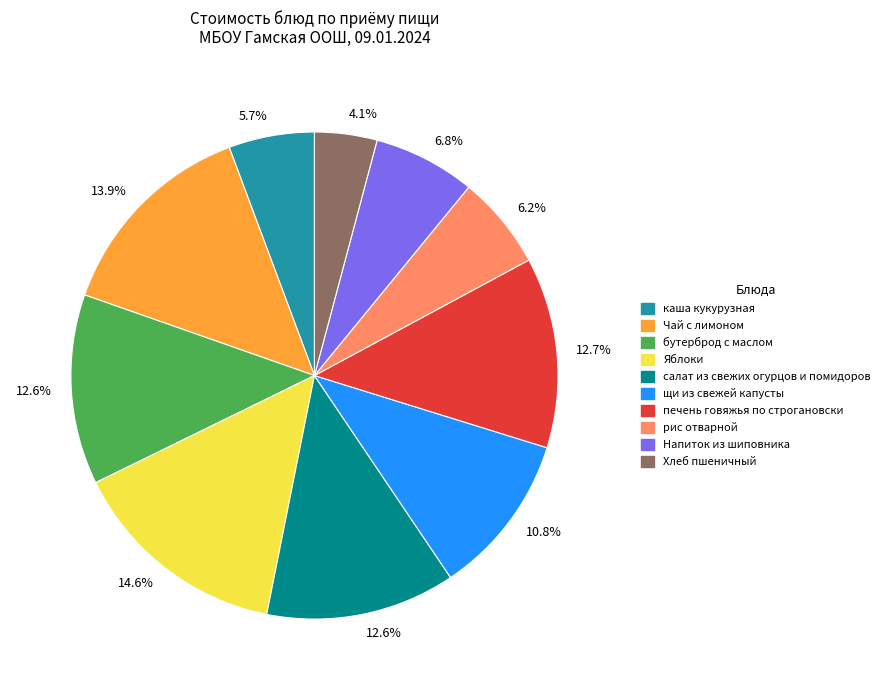

Does any single category account for the majority?

No